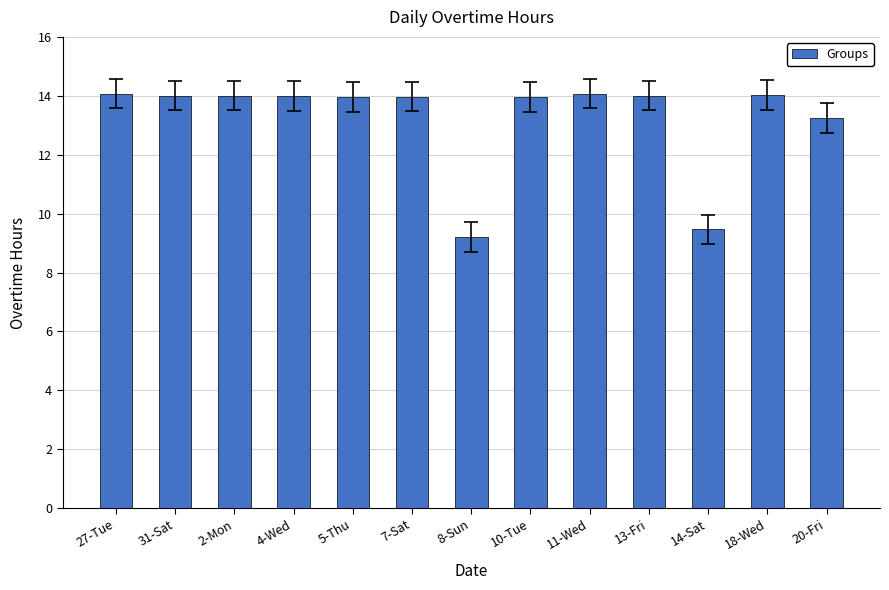

The value at 14-Sat is 9.5. True or false?

True